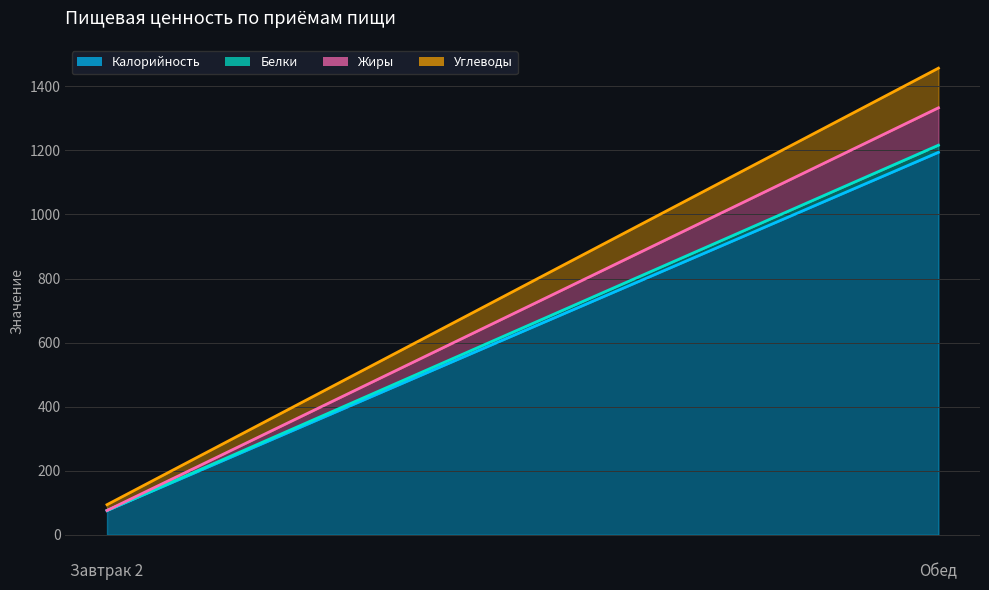

At Обед, list the series in order from largest to smallest.

Калорийность, Углеводы, Жиры, Белки